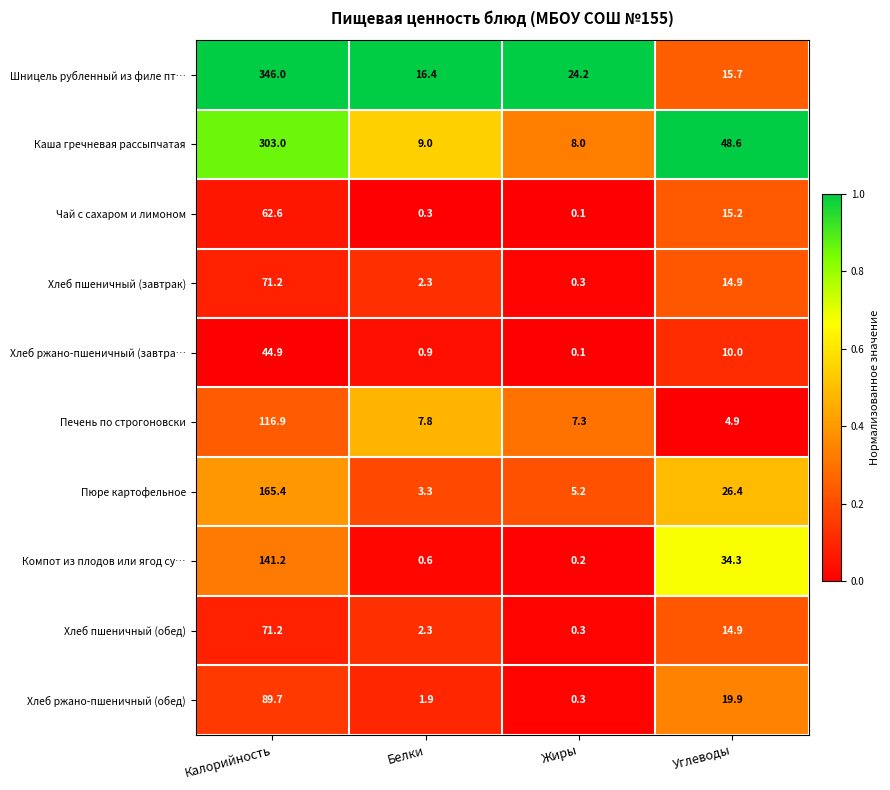

The value of Пюре картофельное at Углеводы is 47.2. True or false?

False